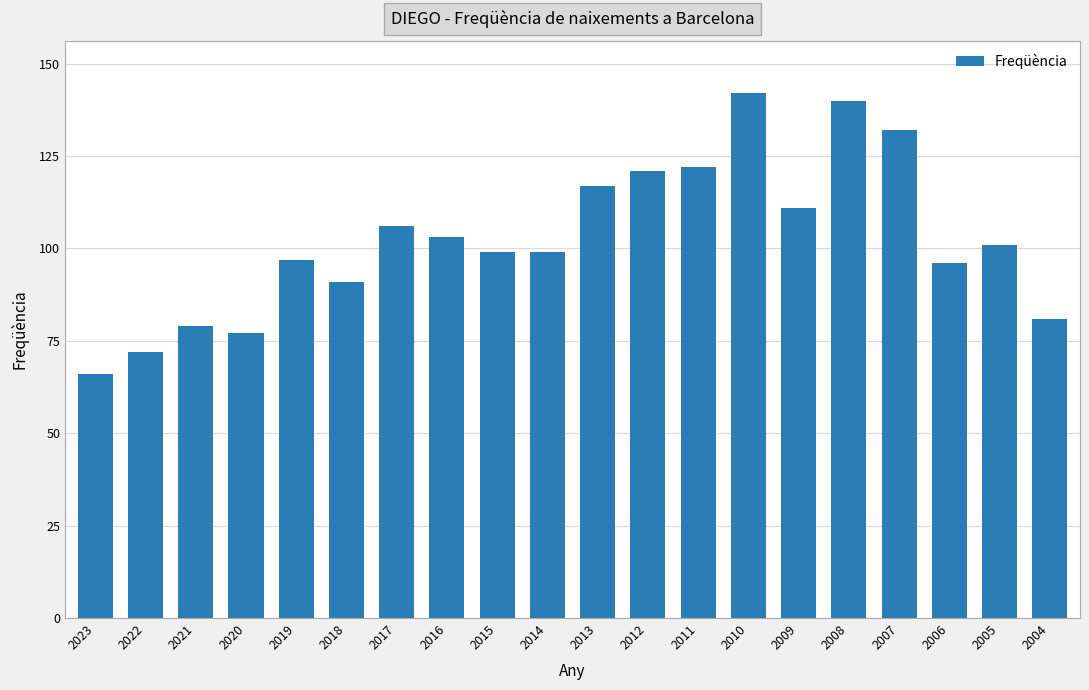

How many values are below 101?

10